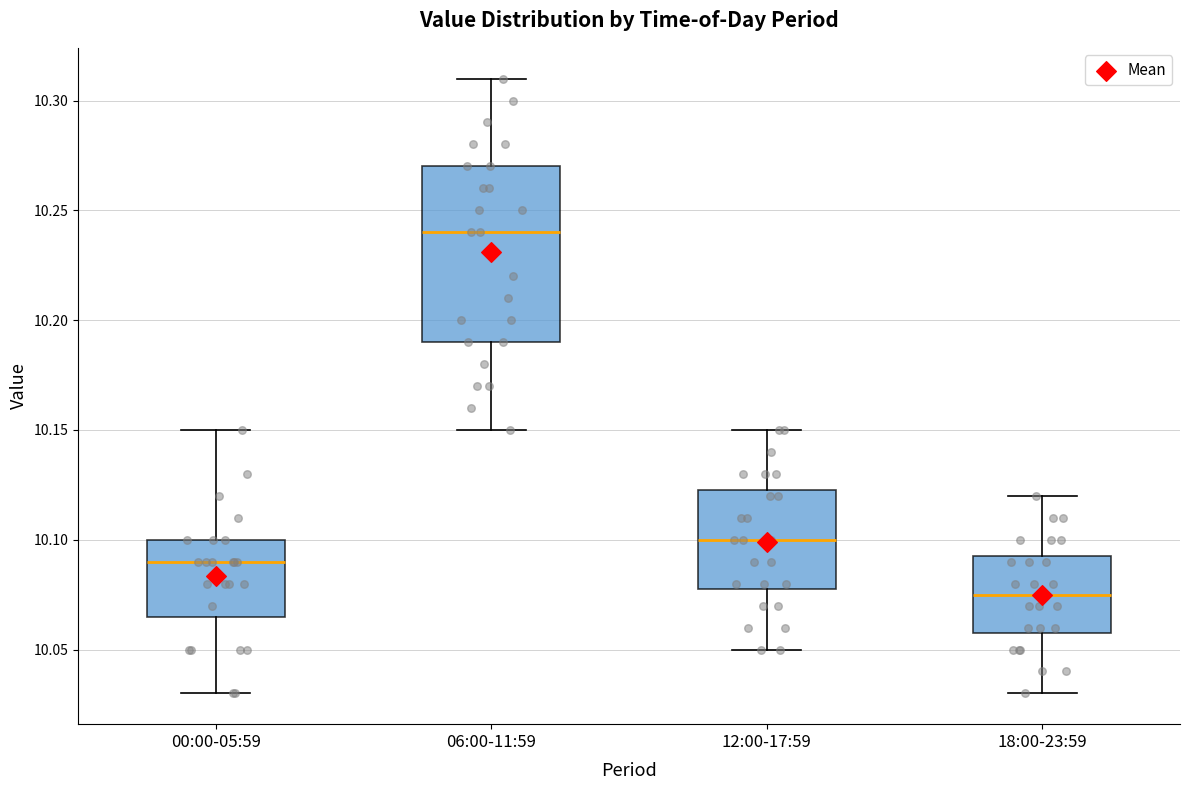

Where does the lower whisker of the box for 18:00-23:59 end on the y-axis? The values are not printed on the chart, so give them approximately, as read against the axis.

10.030